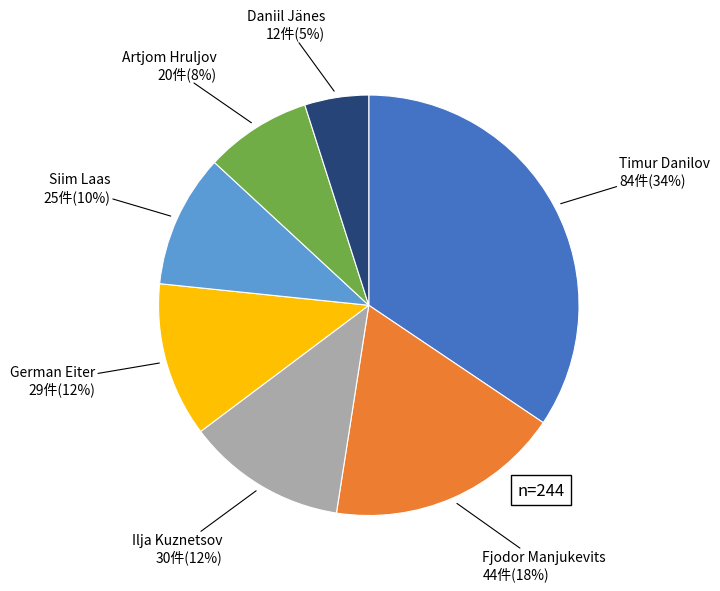

Between Daniil Jänes and Ilja Kuznetsov, which is larger?

Ilja Kuznetsov